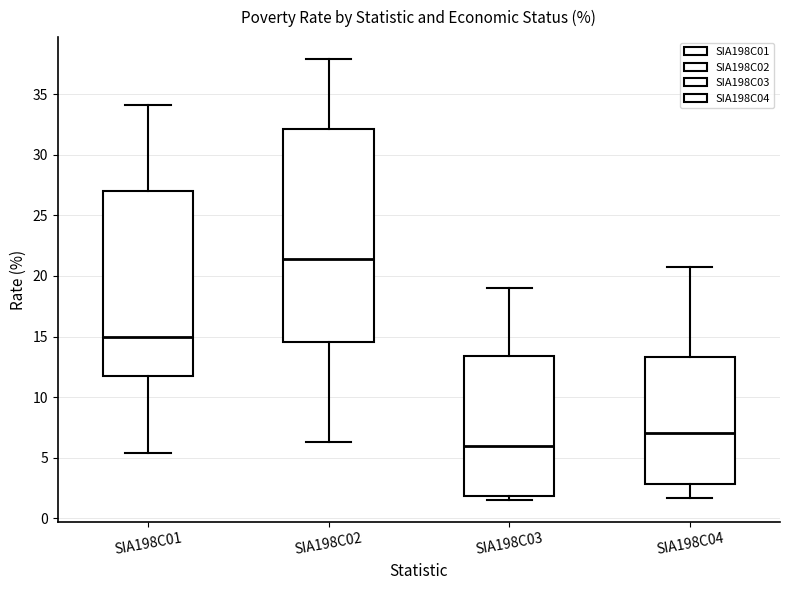

Which box is the tallest, from its lower edge to its upper edge?

SIA198C02